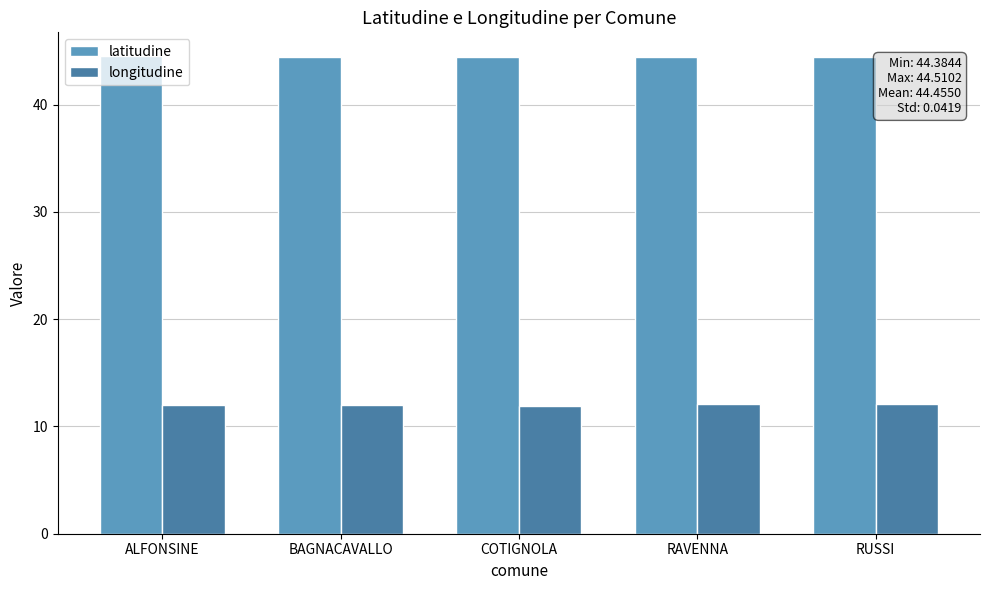

What is the value of the latitudine bar at the 3rd from the left?

44.4